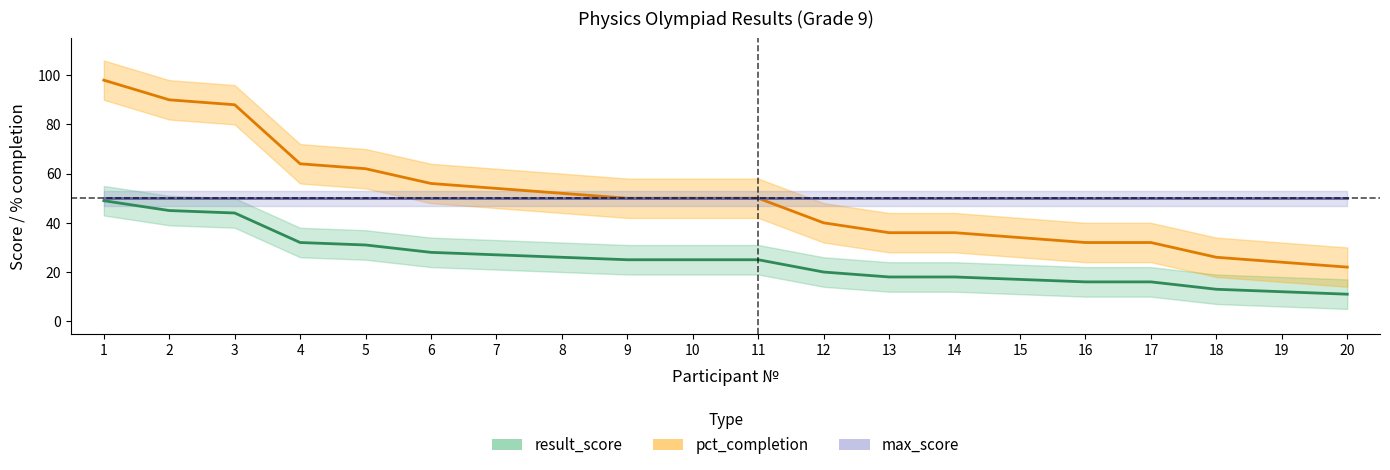

Reading left to right, extract all data points from this chart.

result_score: 49	45	44	32	31	28	27	26	25	25	25	20	18	18	17	16	16	13	12	11
pct_completion: 98	90	88	64	62	56	54	52	50	50	50	40	36	36	34	32	32	26	24	22